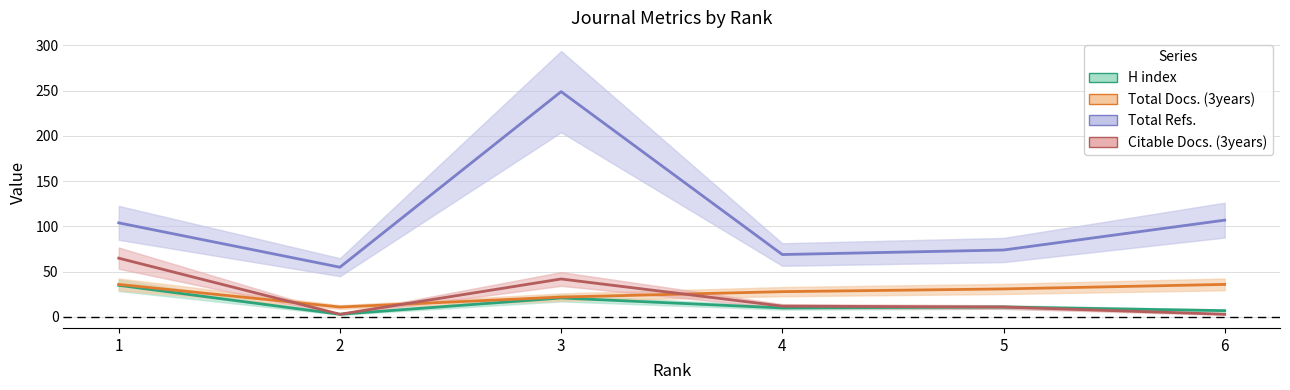

How many categories are shown in the chart?

6